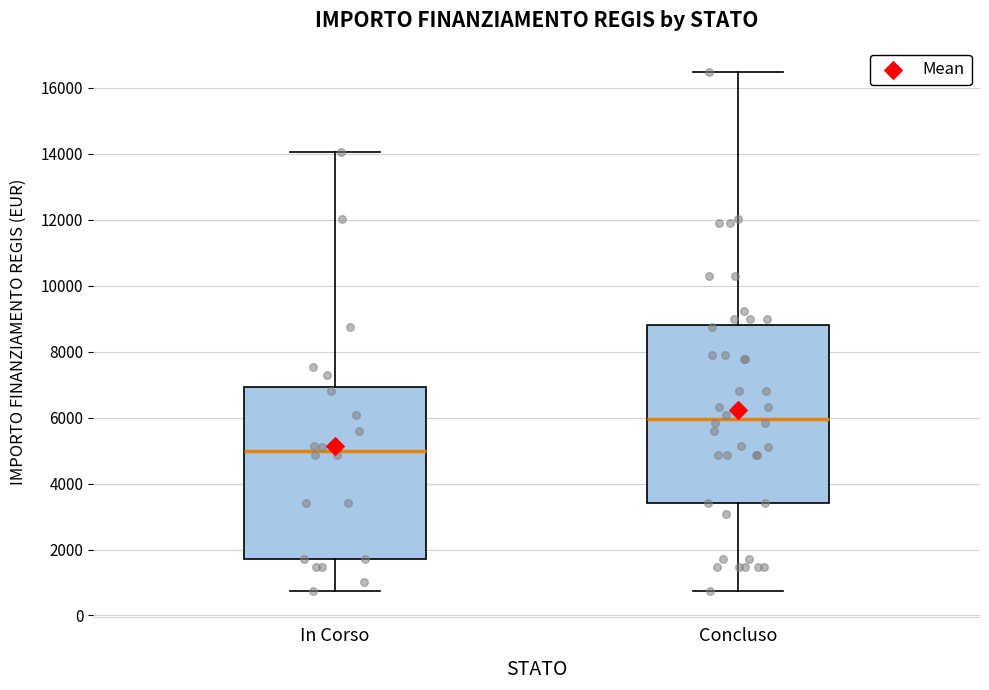

Reading left to right, transcribe this box plot: for each box, give where its median line is, the range the box spans, and where its two whiskers end, as read against the y-axis. The values are not printed on the chart, so give them approximately, as read against the axis.

In Corso: median 5000, box 1800 to 7000, whiskers 800 to 14000
Concluso: median 6000, box 3400 to 8800, whiskers 800 to 16400